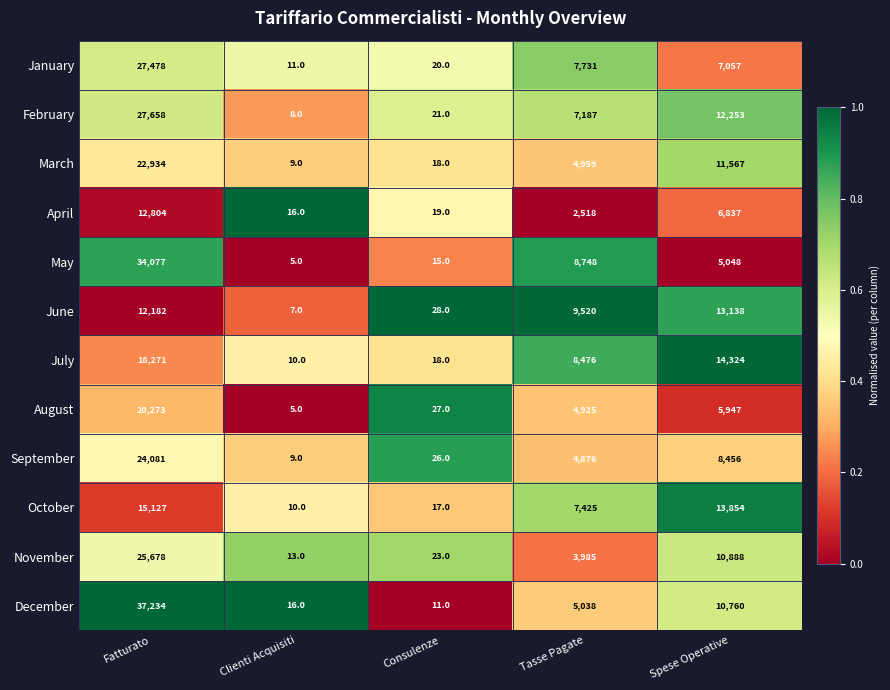

At which label does March reach its minimum?

Clienti Acquisiti